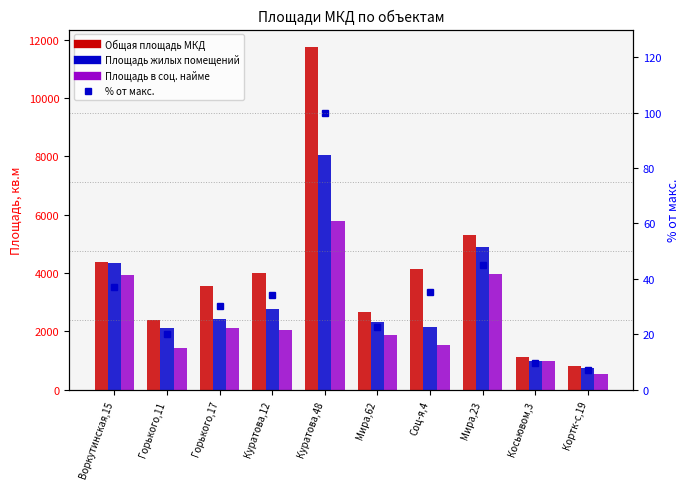

What is the total value across all series at Кортк-с,19?

2149.2